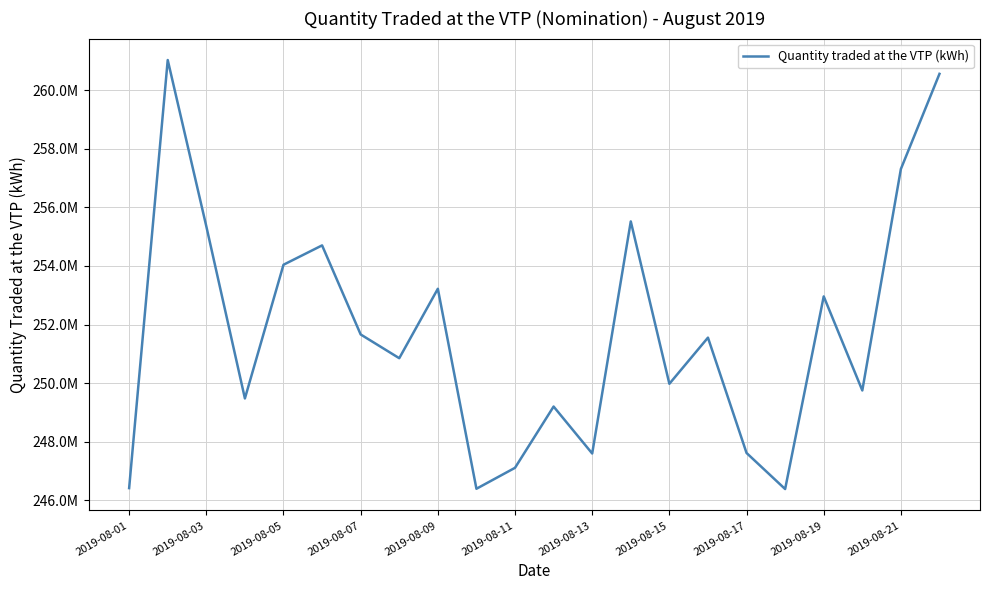

What is the difference between the maximum and minimum values?

14636053.1